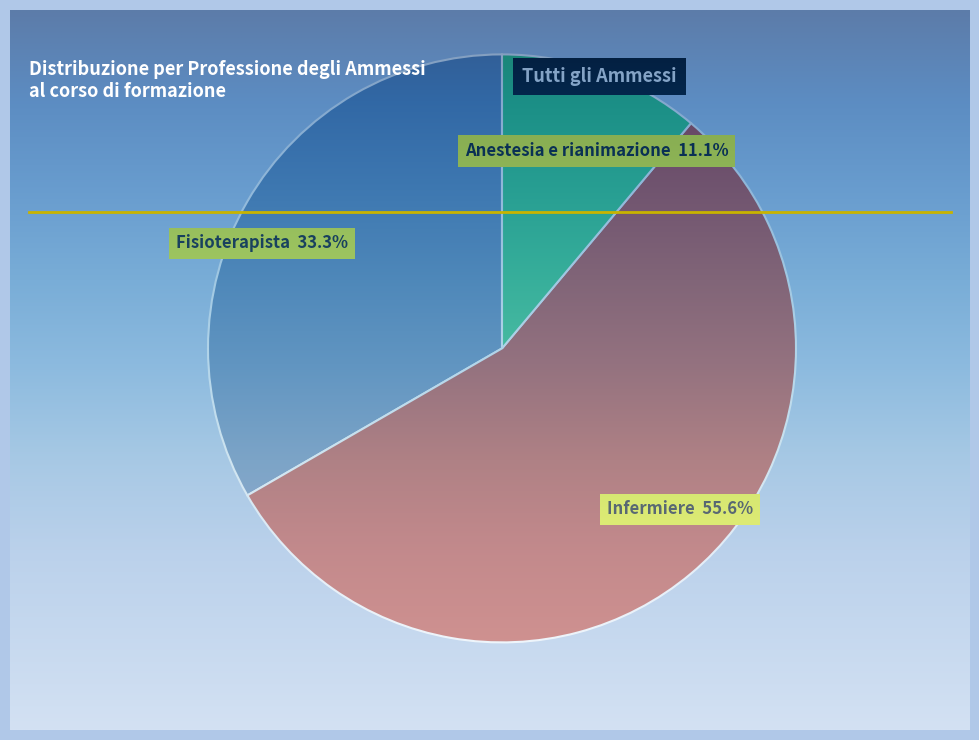

Which has a higher value, Fisioterapista or Infermiere?

Infermiere